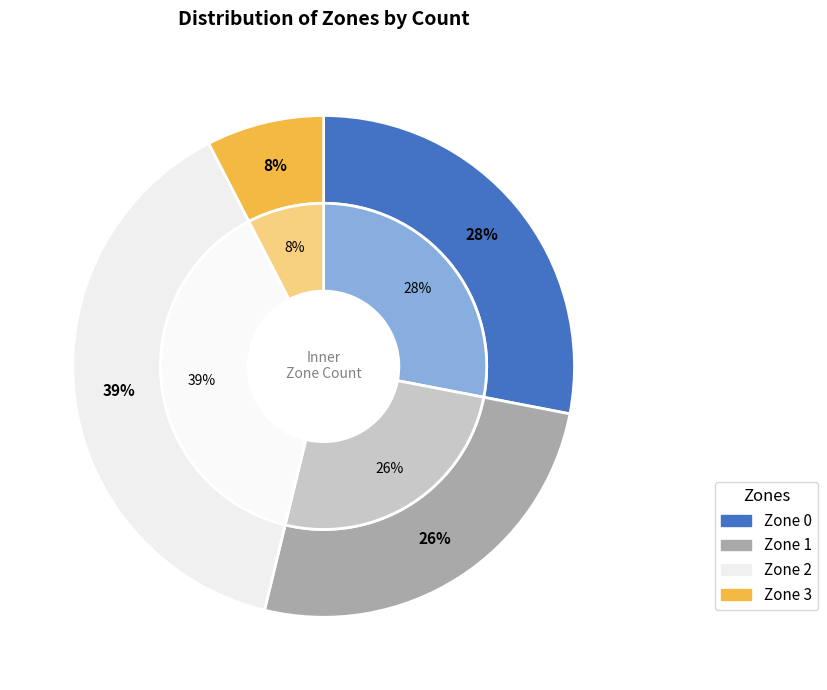

Which category has the biggest portion of the pie?

Zone 2